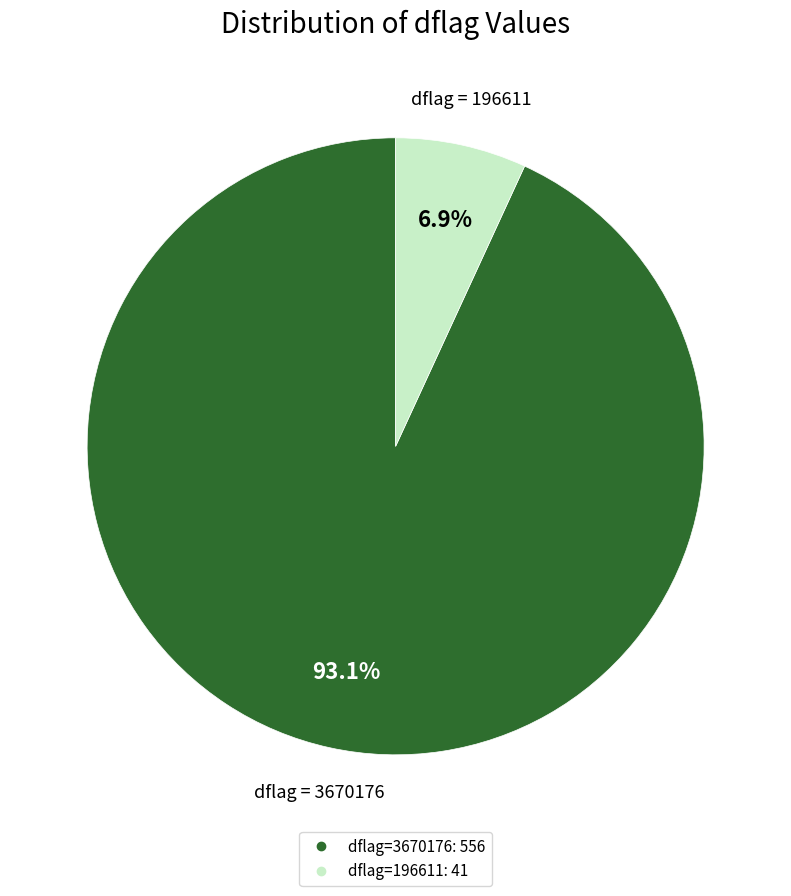

Is there any slice that represents more than half of the pie?

Yes